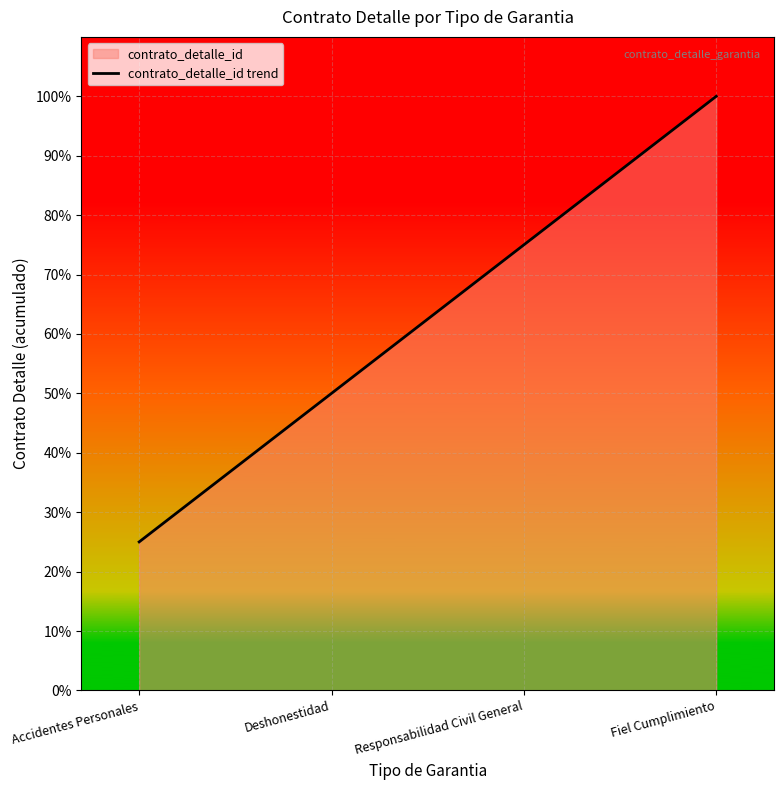

Does the chart display data point markers on the line(s)?

No